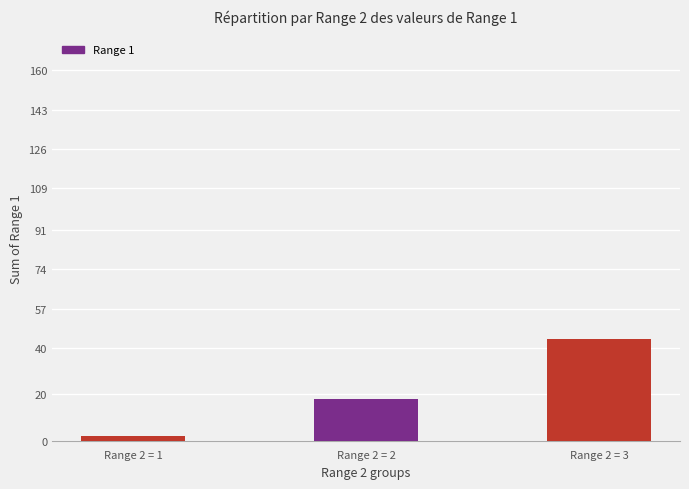

Between Range 2 = 1 and Range 2 = 2, which is larger?

Range 2 = 2